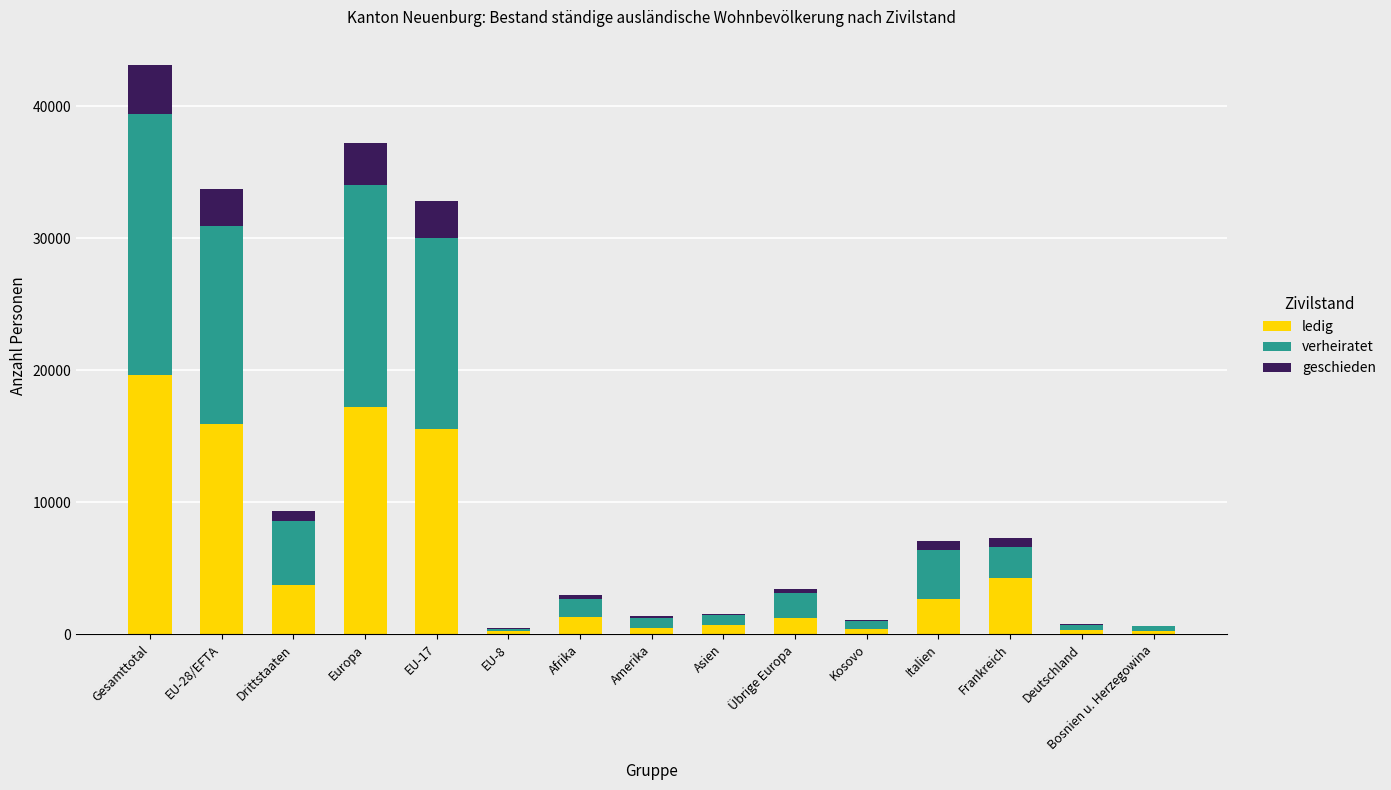

Count the number of categories in the chart.

15